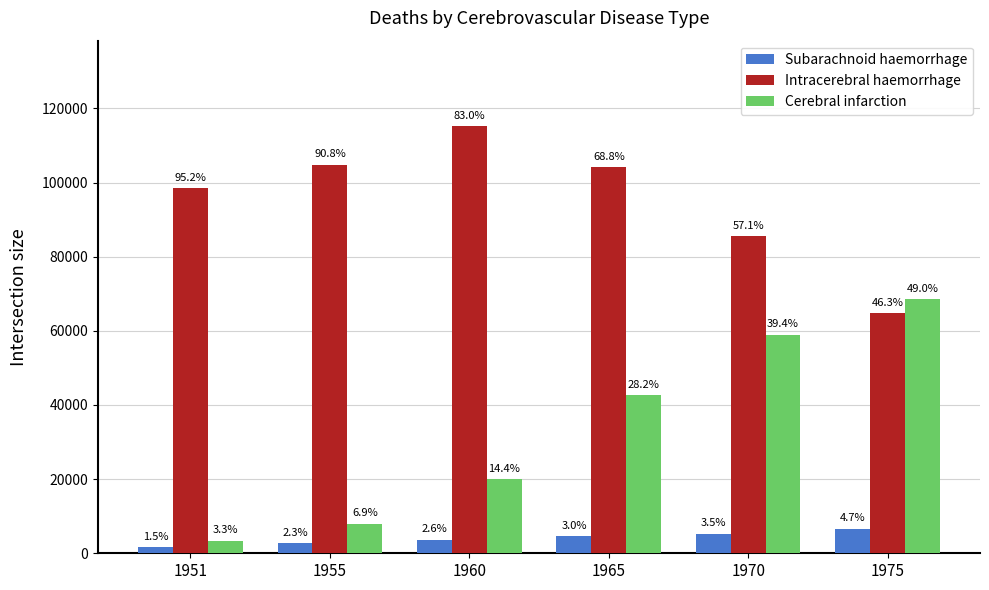

At how many categories does at least one series exceed 64981?

6